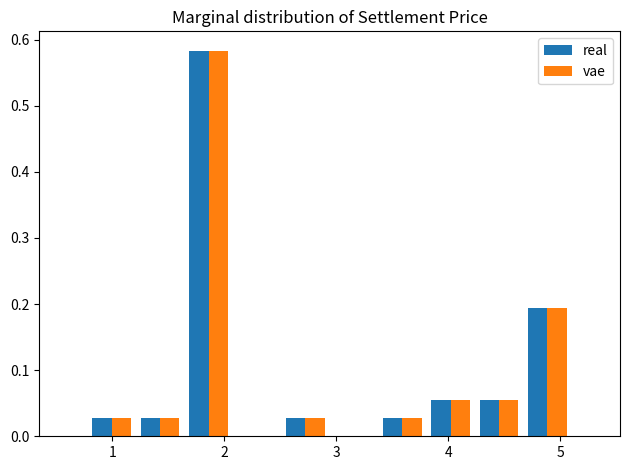

Reading left to right, transcribe this chart: for each range on the x-axis, give the height of each series' bar. Neither the bar edges nor the heights are printed on the chart, so give them approximately, as read against the axes.

0.8 to 1.2: real=0.03	vae=0.03
1.2 to 1.6: real=0.03	vae=0.03
1.6 to 2.1: real=0.58	vae=0.58
2.1 to 2.5: real=0	vae=0
2.5 to 2.9: real=0.03	vae=0.03
2.9 to 3.4: real=0	vae=0
3.4 to 3.8: real=0.03	vae=0.03
3.8 to 4.2: real=0.06	vae=0.06
4.2 to 4.7: real=0.06	vae=0.06
4.7 to 5.1: real=0.19	vae=0.19